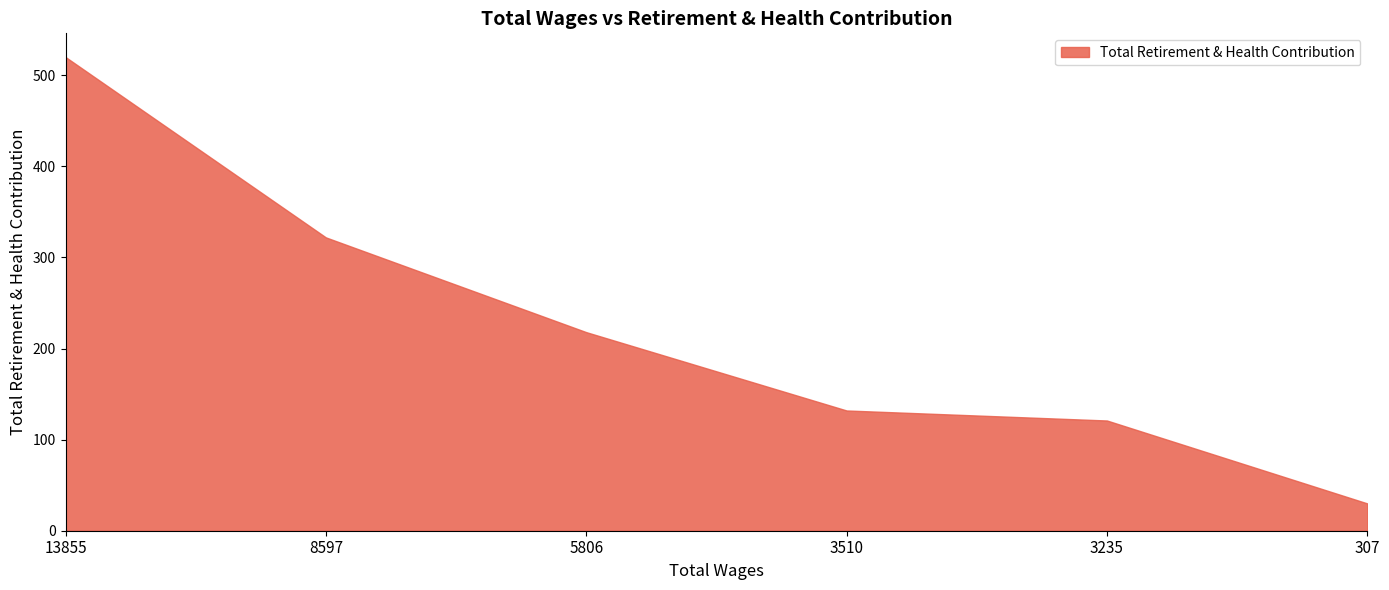

Reading left to right, transcribe all the data shown in this chart.

520	322	218	132	121	30